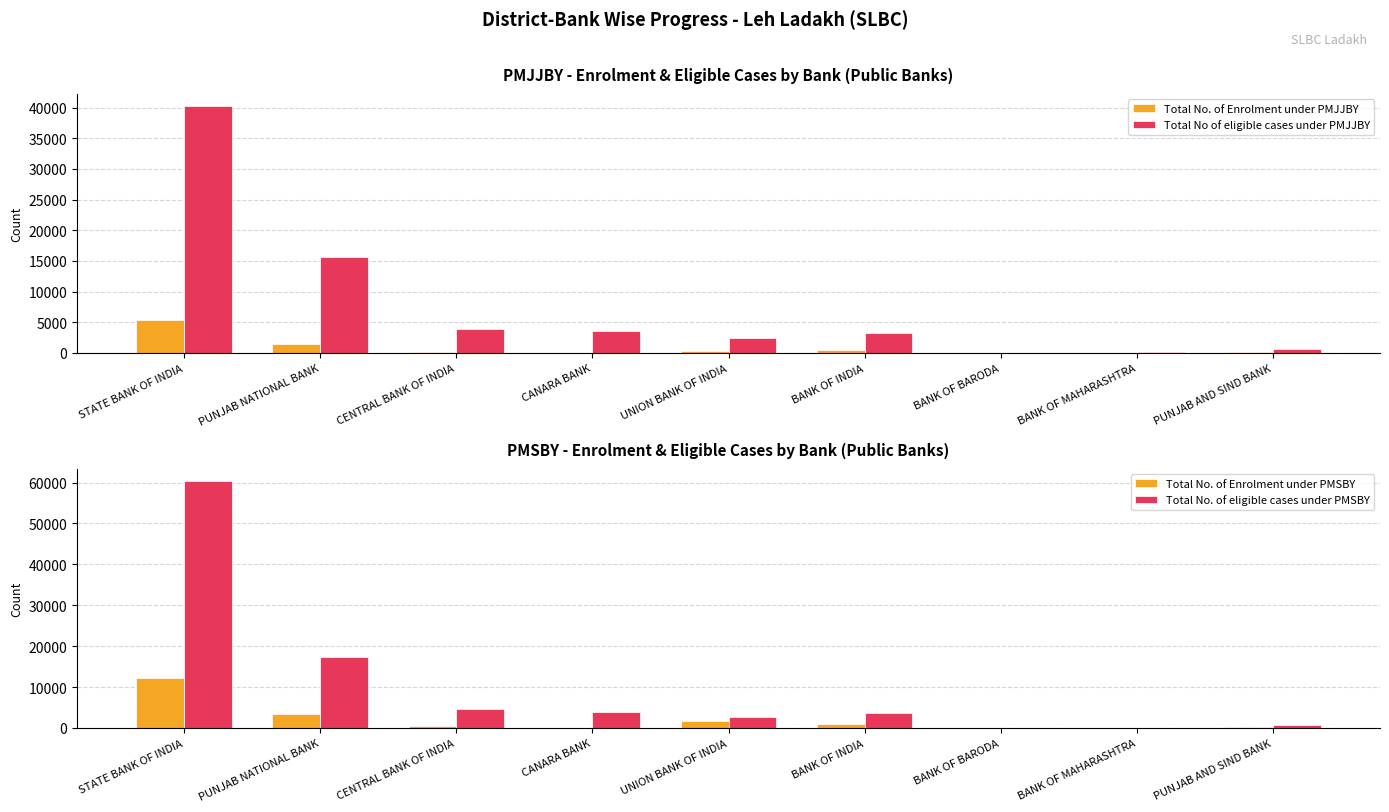

What is the value of the Total No of eligible cases under PMJJBY bar at the 8th from the left?

78